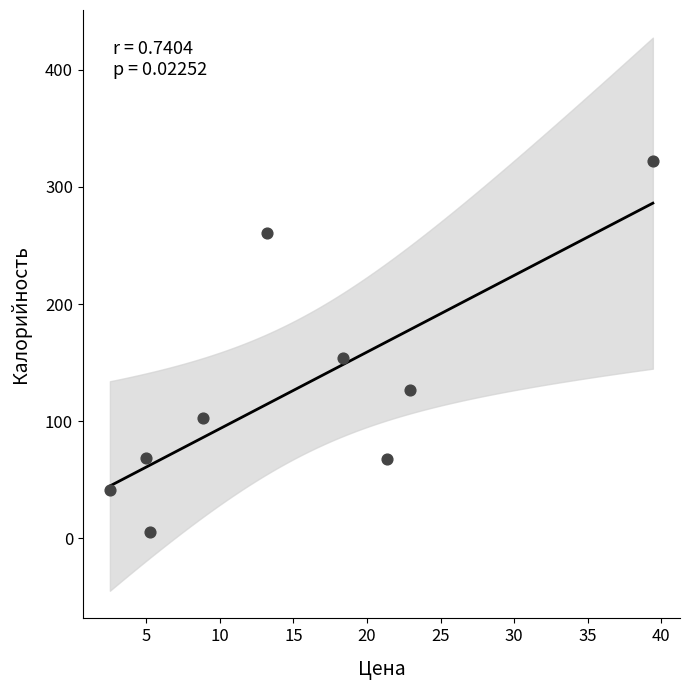

What is the average Y value?

127.8